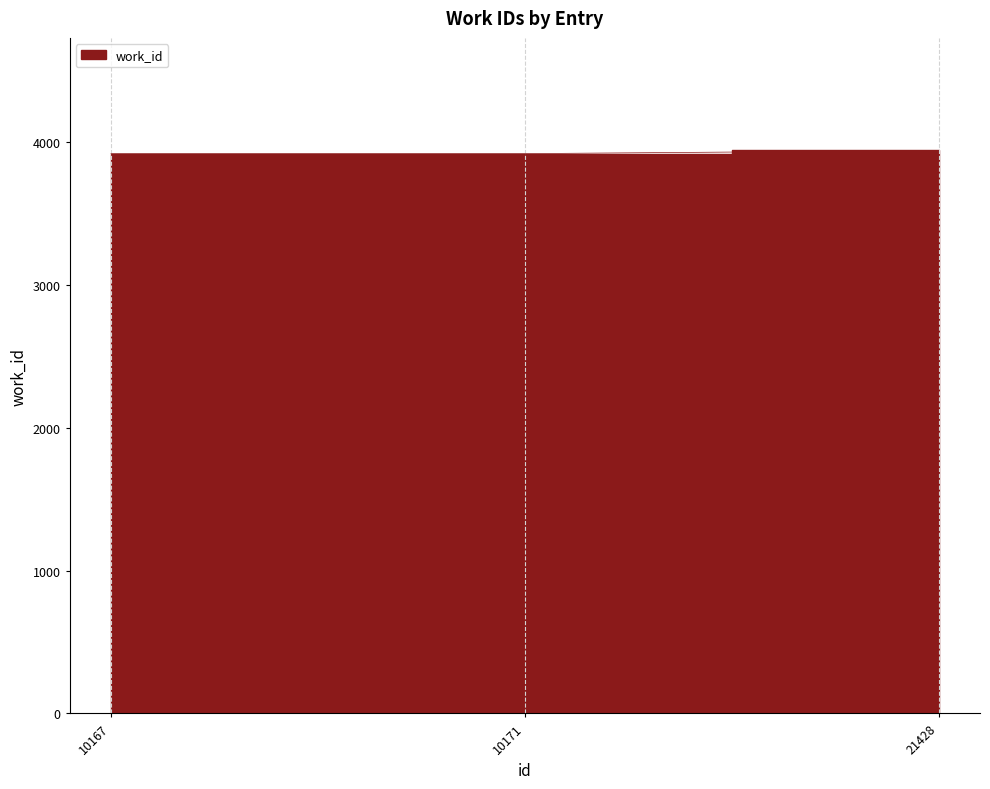

List the labels in order of value, largest first.

21428, 10167, 10171